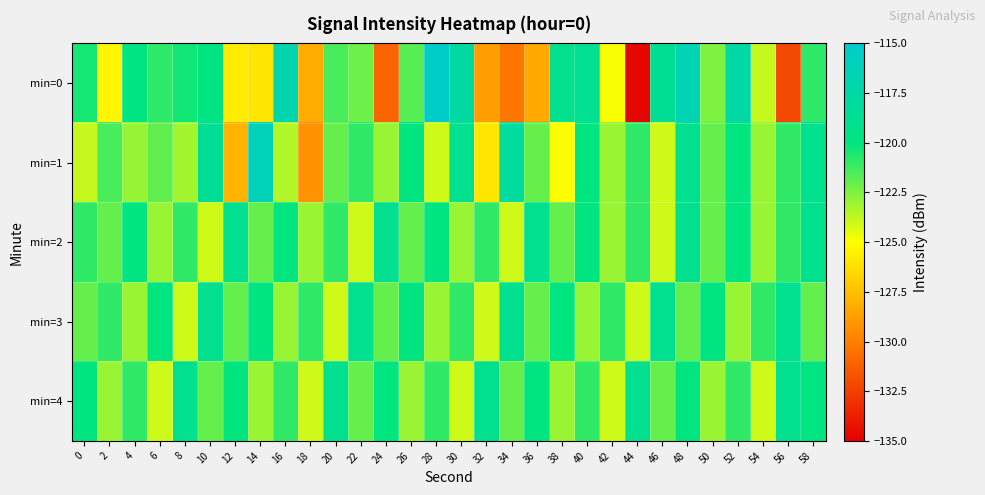

At which category is the sum across all series the highest?

48